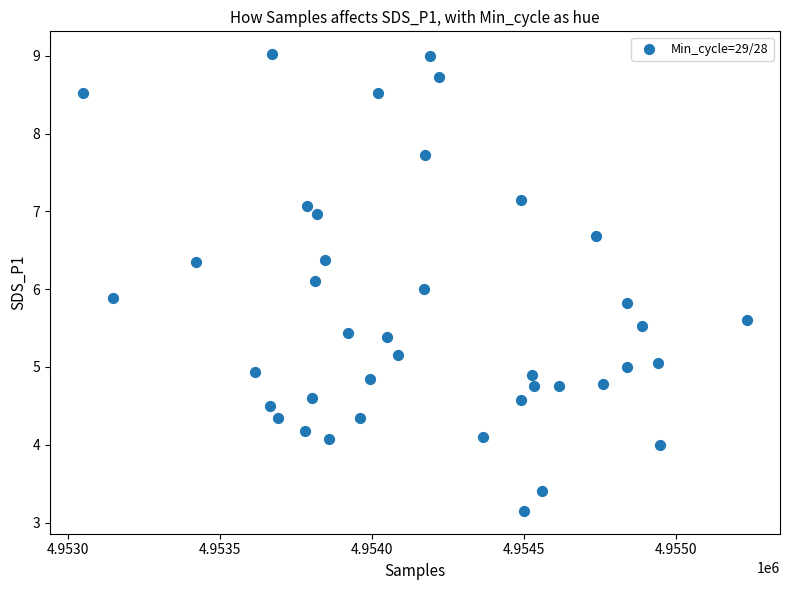

What is the range of Y values (max minus min)?

5.9